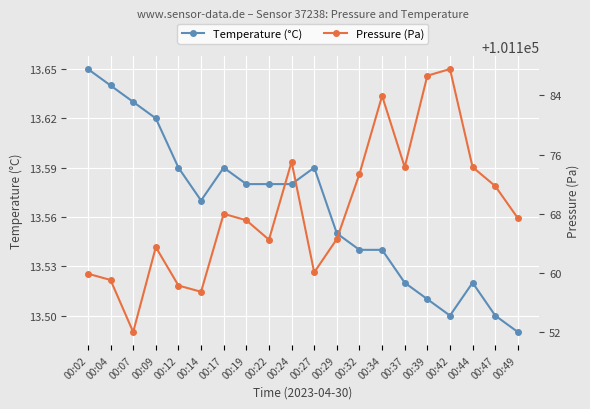

Rank the categories by Temperature (°C) value from highest to lowest.

00:02, 00:04, 00:07, 00:09, 00:12, 00:17, 00:27, 00:19, 00:22, 00:24, 00:14, 00:29, 00:32, 00:34, 00:37, 00:44, 00:39, 00:42, 00:47, 00:49